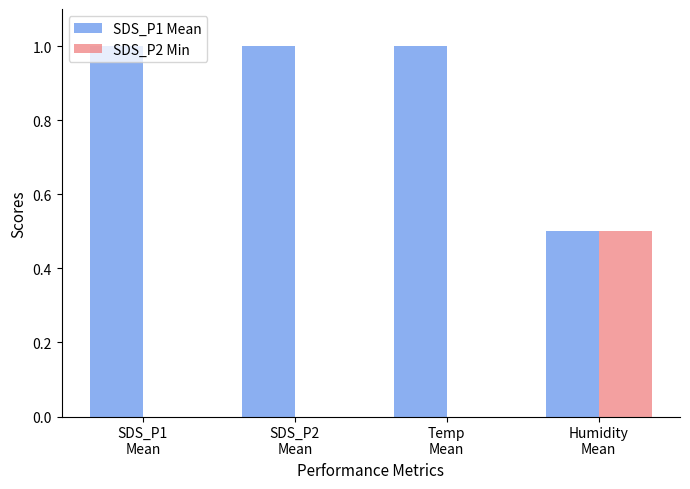

Which series has the largest total across all categories?

SDS_P1 Mean